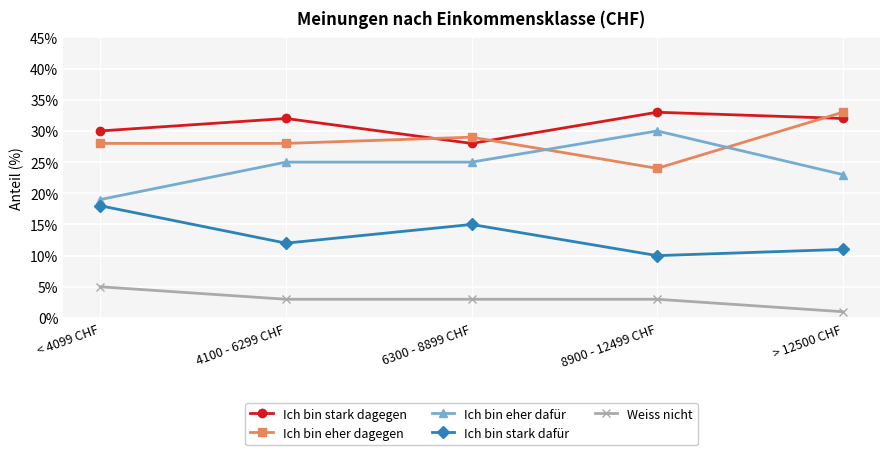

How many lines are shown in the chart?

5